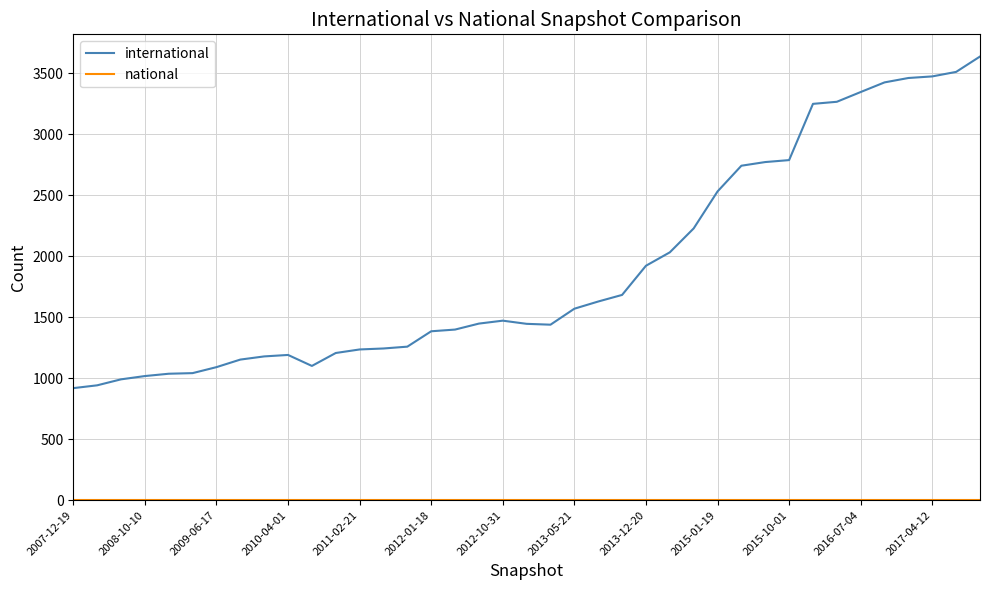

At which category is the sum across all series the highest?

38